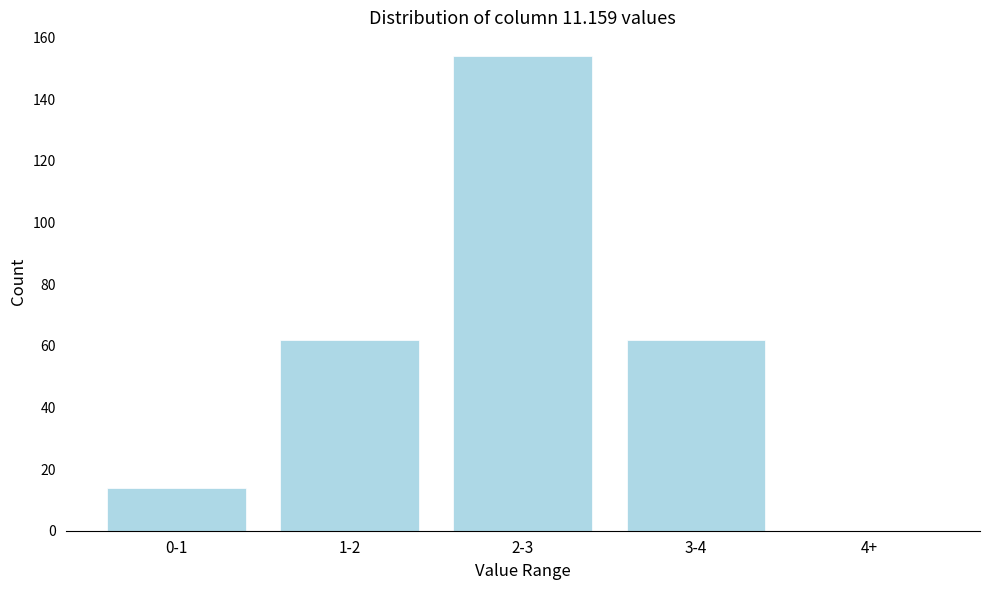

Reading right to left, list all the values displayed in this chart.

4+=0	3-4=62	2-3=154	1-2=62	0-1=14